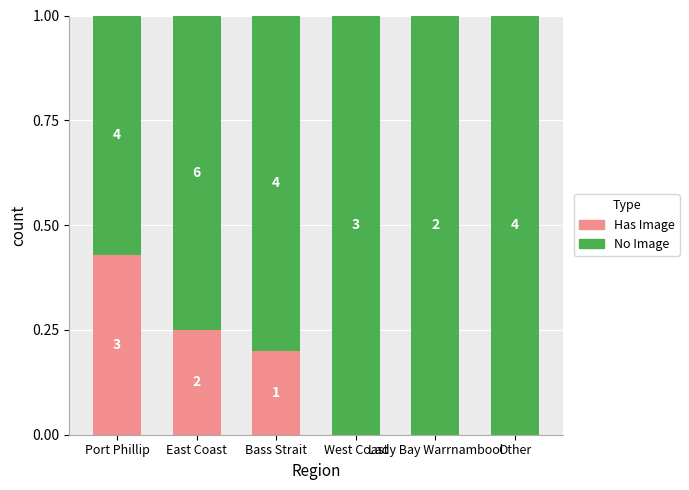

What value does the No Image series have at Bass Strait?

0.8